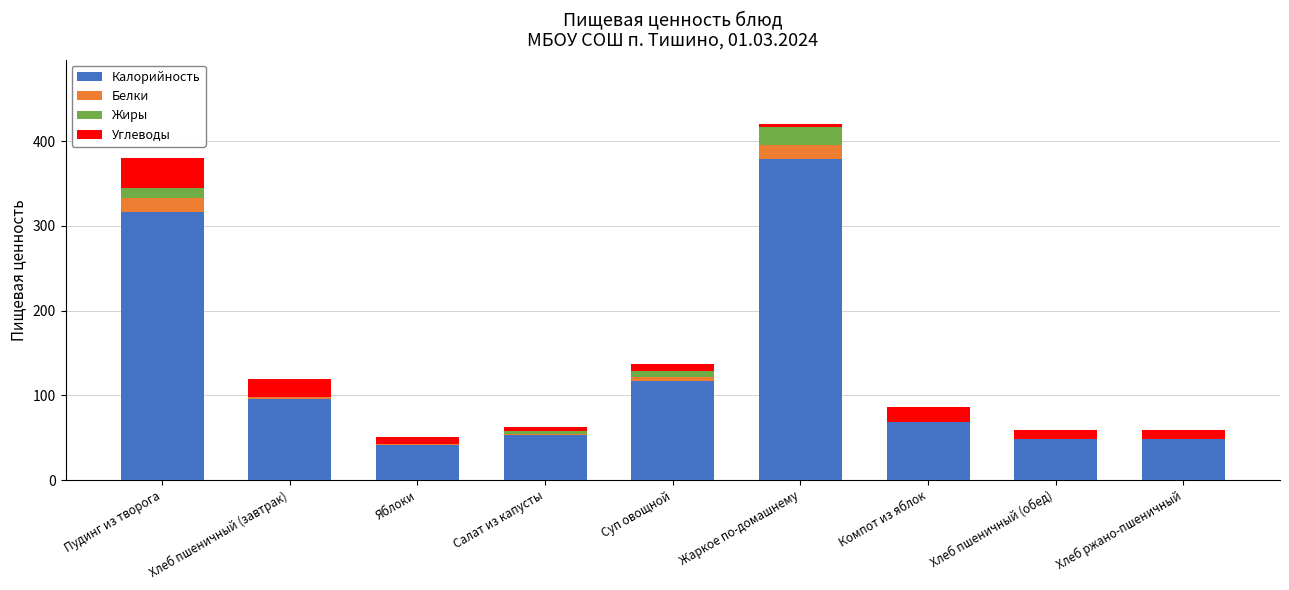

Are the bars horizontal?

No